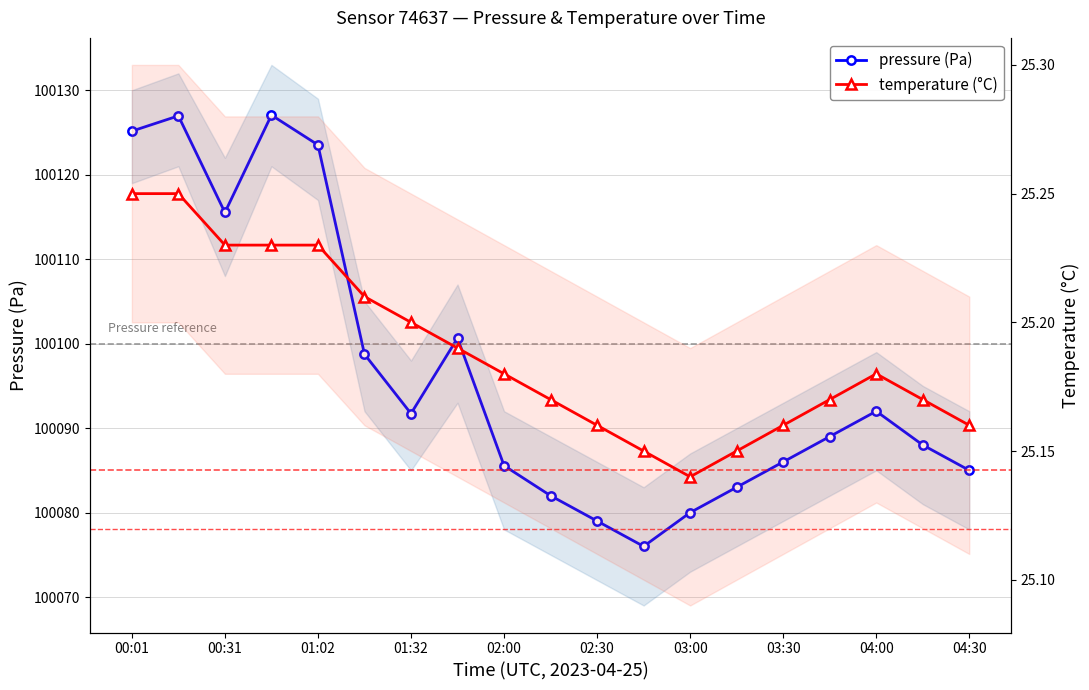

Is the value of temperature (°C) at 03:30 greater than the value of pressure (Pa) at 04:00?

No